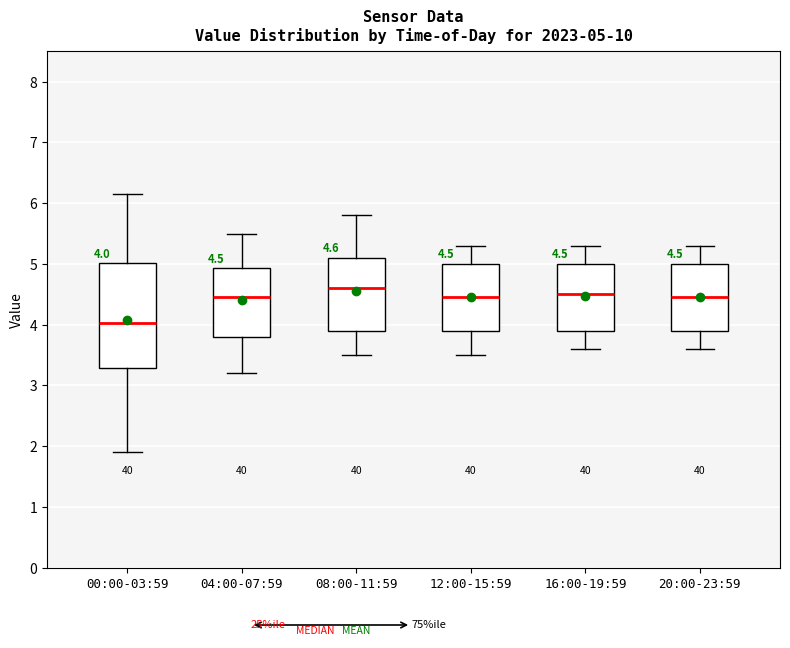

Comparing the boxes themselves (not the whiskers), which one is the tallest?

00:00-03:59